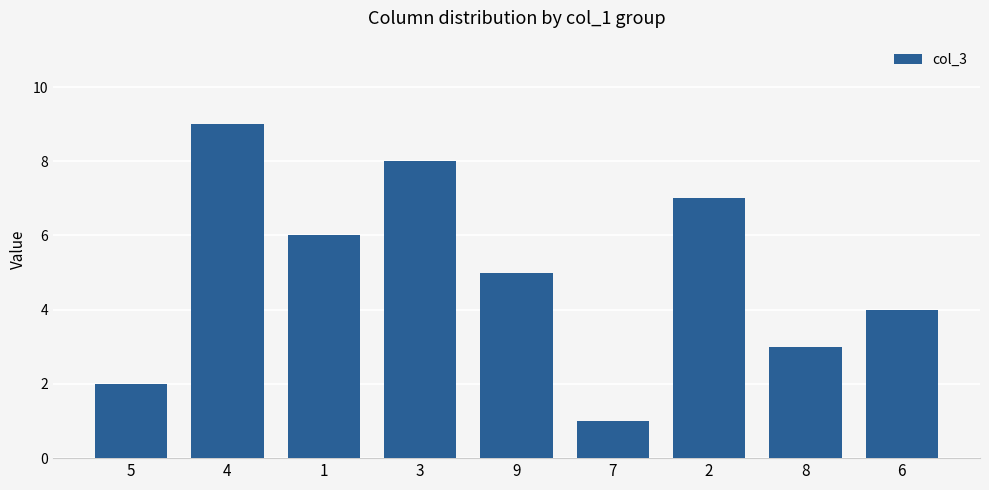

How many data points does each series have?

9